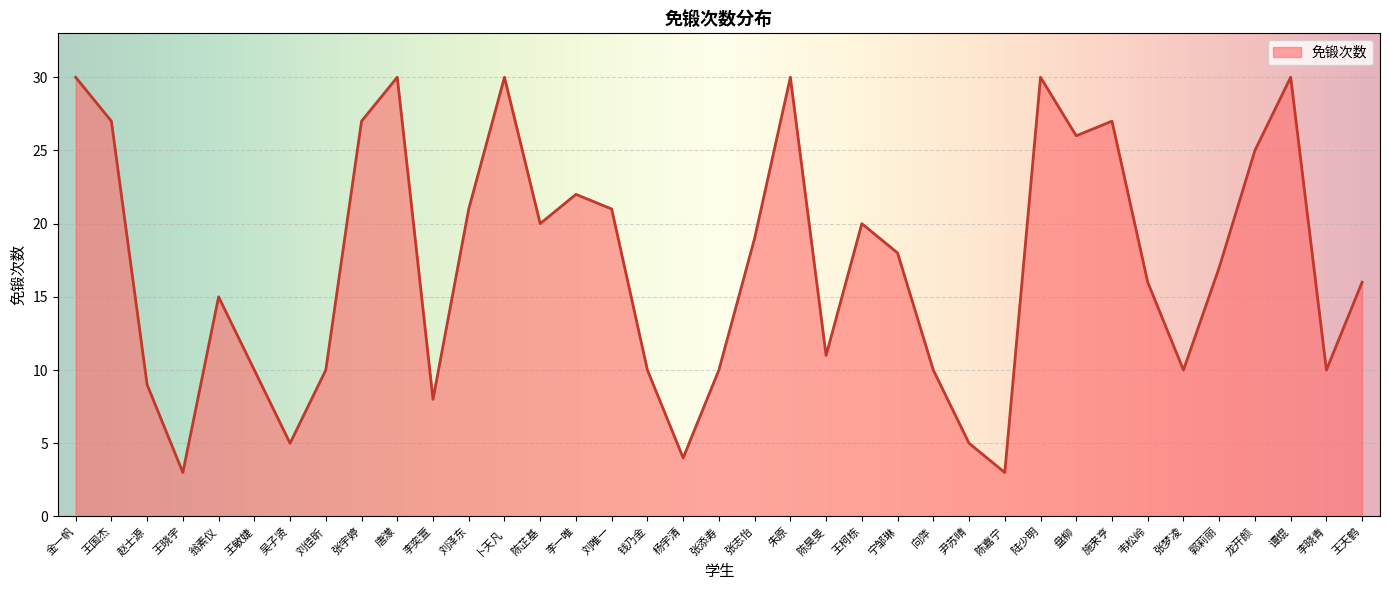

Does the chart have visible grid lines?

Yes